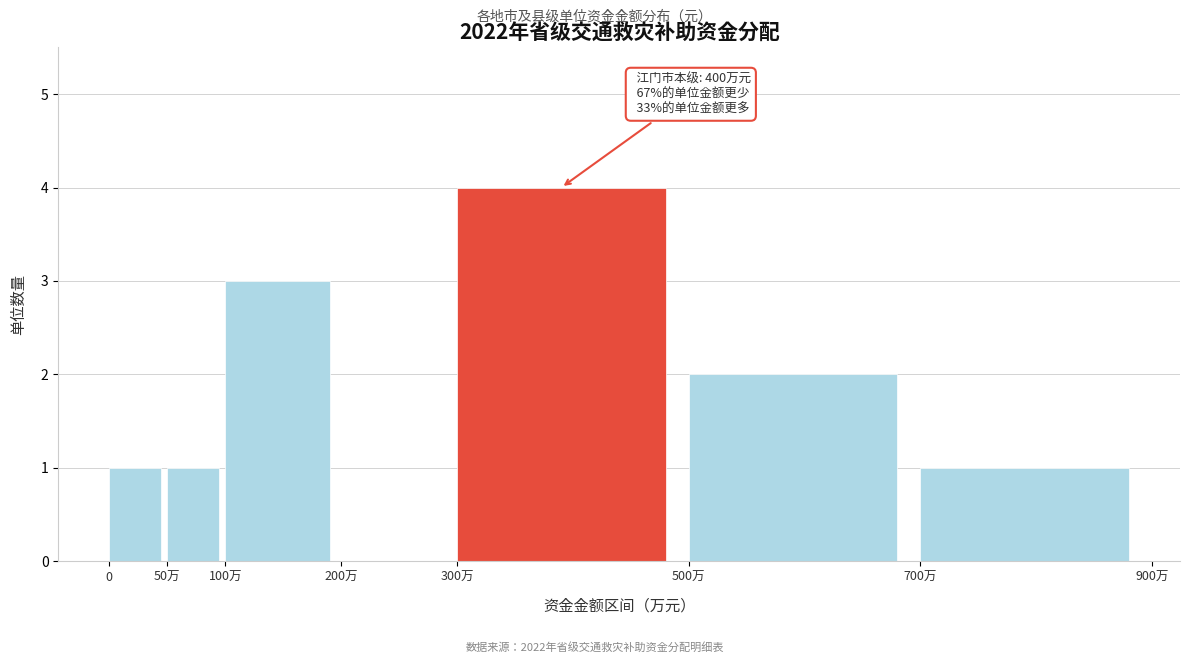

Reading left to right, list all the values displayed in this chart.

0=1	50万=1	100万=3	200万=0	300万=4	500万=2	700万=1